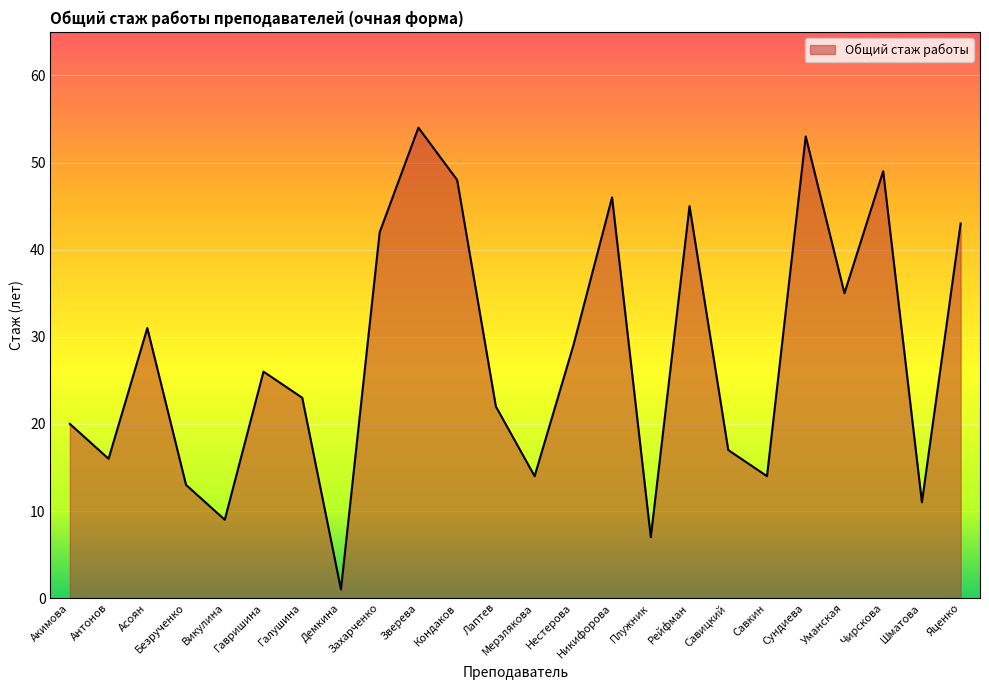

True or false: the data shows 49 at Чирскова.

True